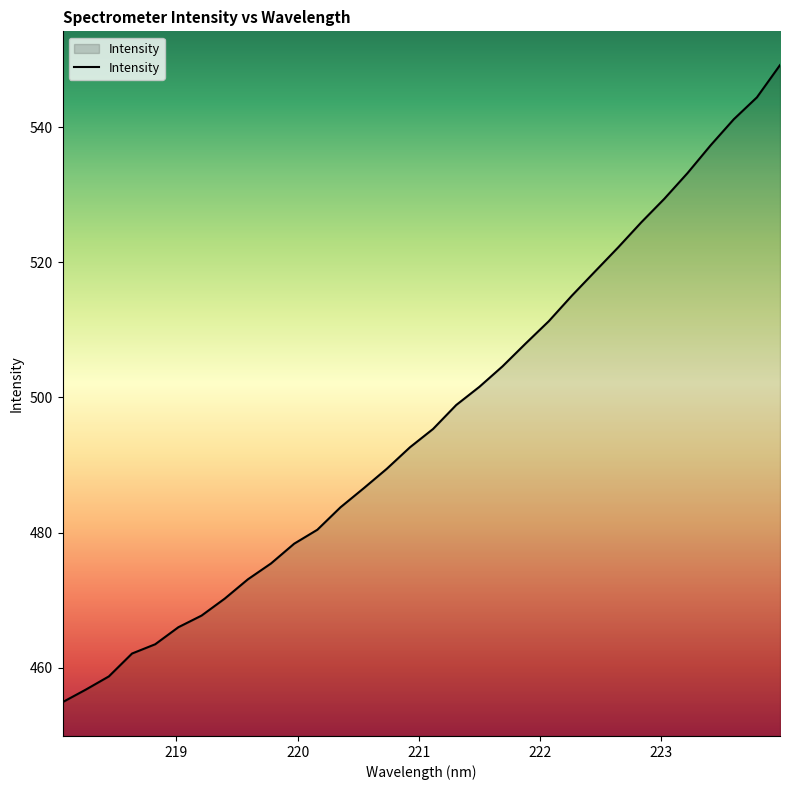

What is the minimum value shown in the chart?

454.9